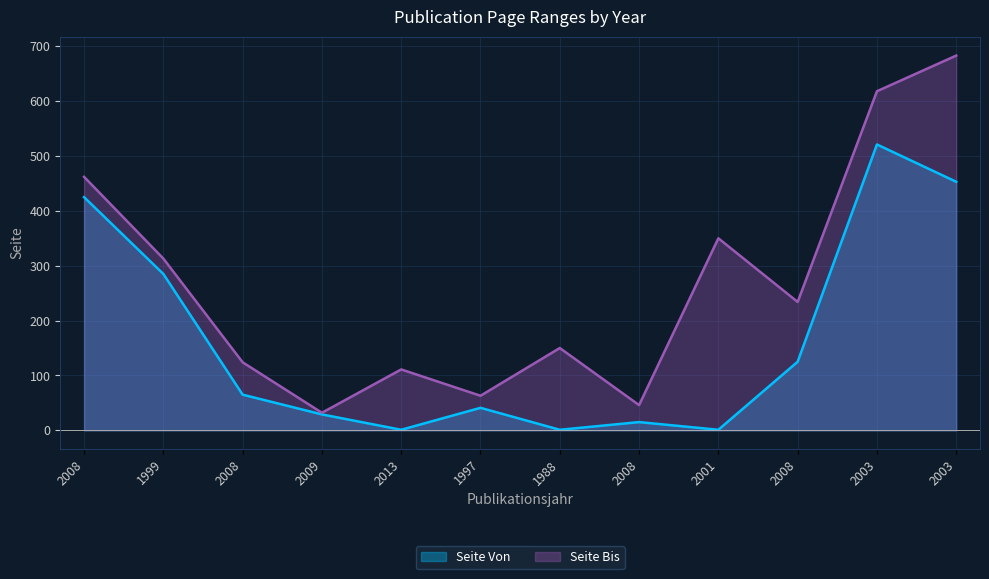

What is the total value across all series at 2001?

351